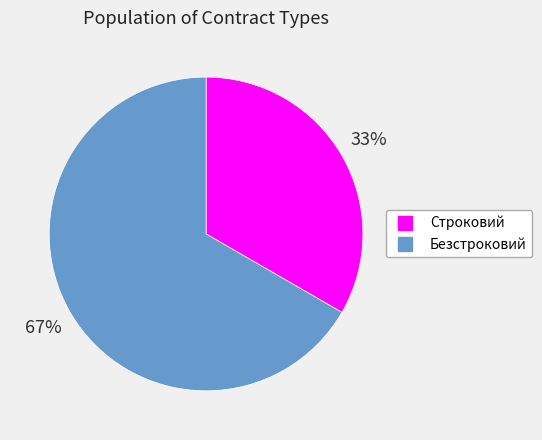

How many segments does this pie chart have?

2